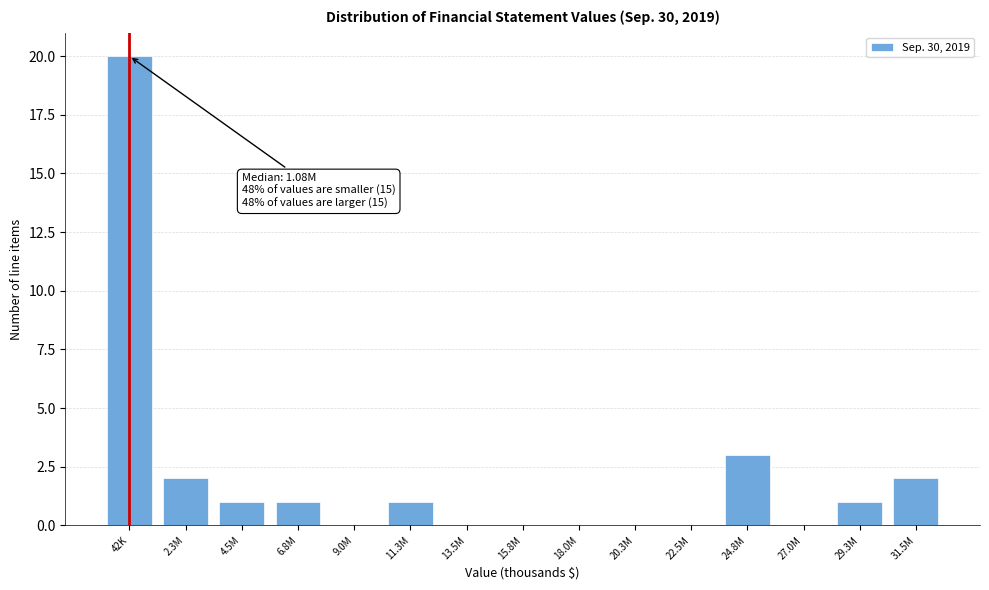

Reading right to left, list all the values displayed in this chart.

31.5M=2	29.3M=1	27.0M=0	24.8M=3	22.5M=0	20.3M=0	18.0M=0	15.8M=0	13.5M=0	11.3M=1	9.0M=0	6.8M=1	4.5M=1	2.3M=2	42K=20